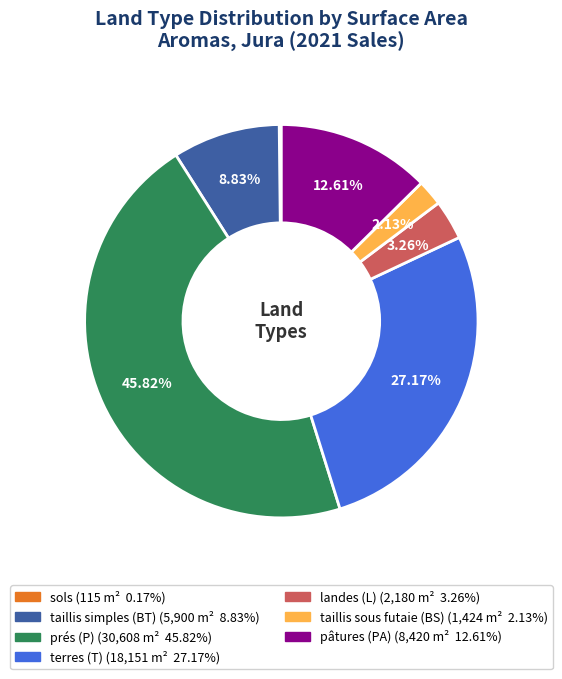

What is the largest slice in the pie chart?

prés (P)